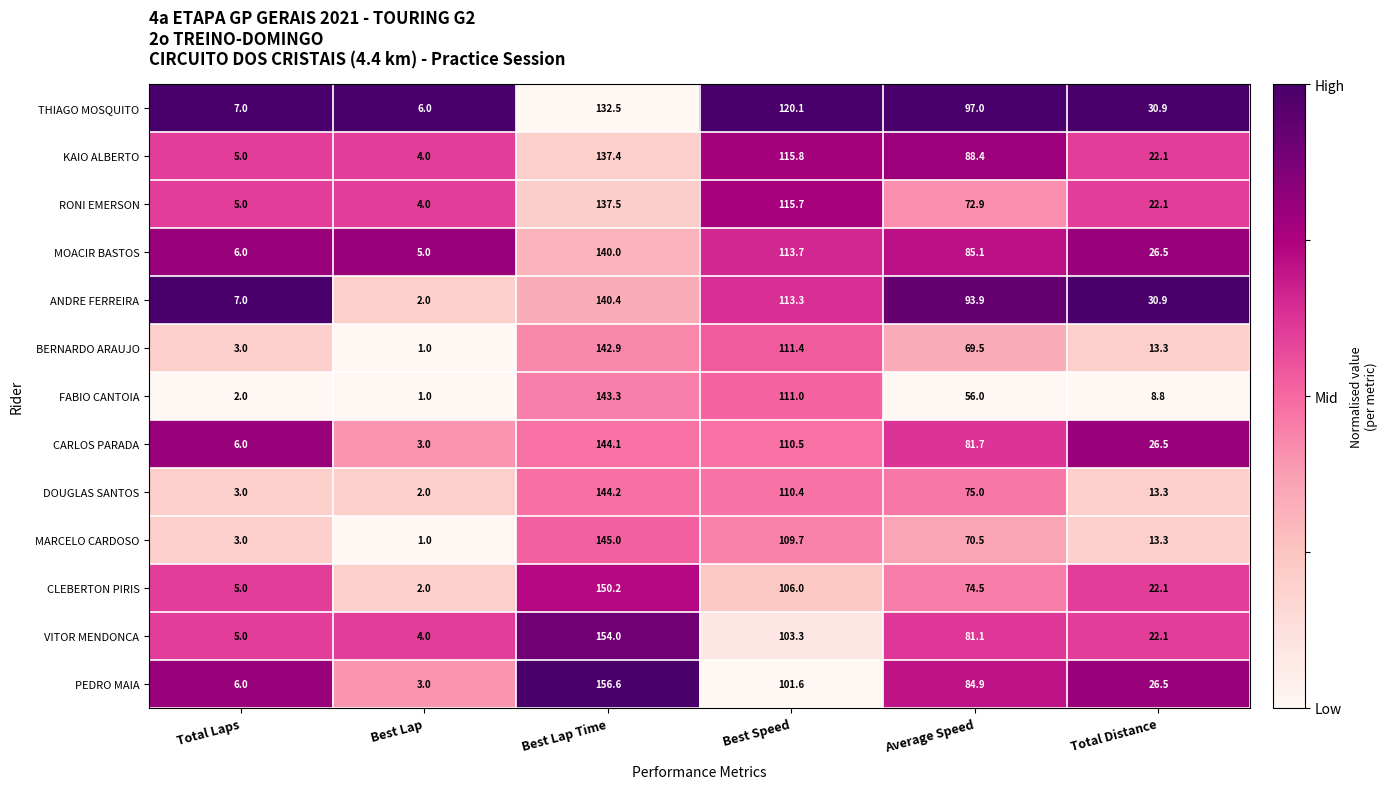

Rank the series at Best Lap Time from highest to lowest value.

PEDRO MAIA, VITOR MENDONCA, CLEBERTON PIRIS, MARCELO CARDOSO, DOUGLAS SANTOS, CARLOS PARADA, FABIO CANTOIA, BERNARDO ARAUJO, ANDRE FERREIRA, MOACIR BASTOS, RONI EMERSON, KAIO ALBERTO, THIAGO MOSQUITO